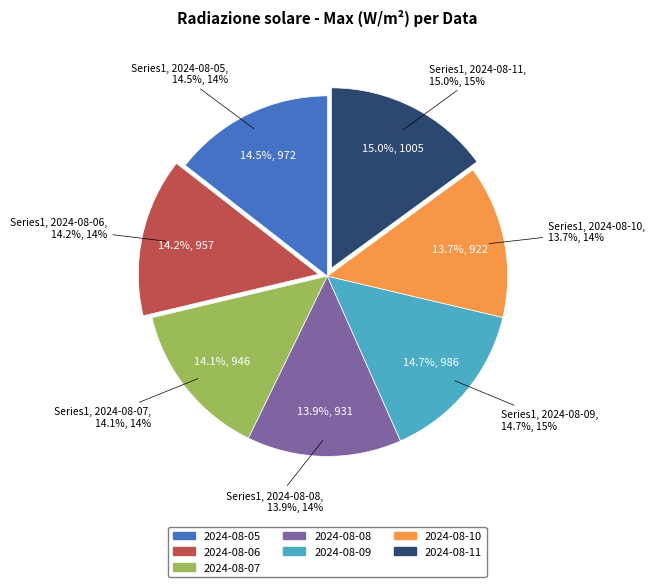

Rank the categories by value from highest to lowest.

2024-08-11, 2024-08-09, 2024-08-05, 2024-08-06, 2024-08-07, 2024-08-08, 2024-08-10